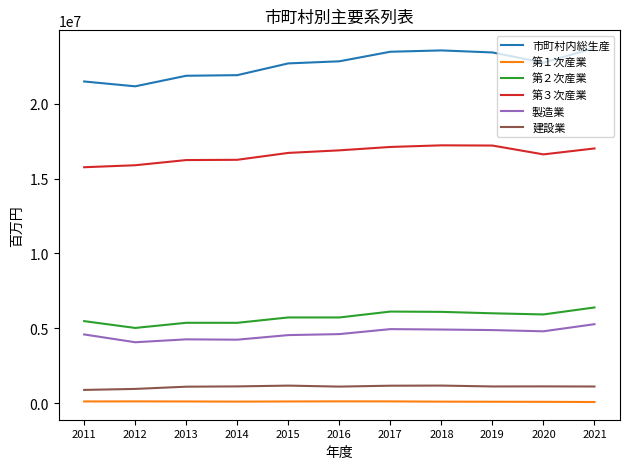

True or false: 第２次産業 and 第１次産業 cross at least once.

False